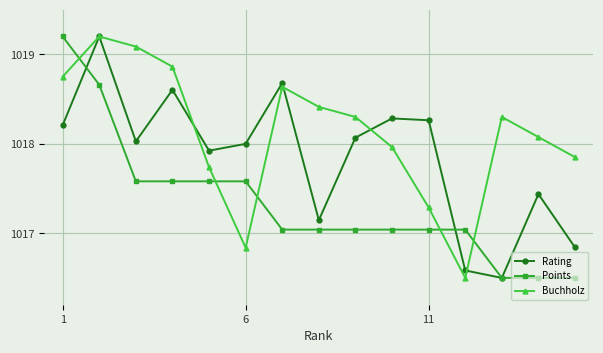

Which series has the largest total across all categories?

Buchholz